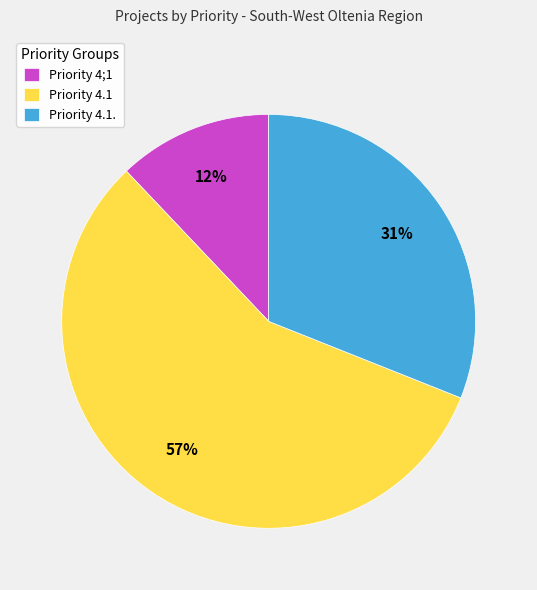

Between Priority 4.1. and Priority 4;1, which is larger?

Priority 4.1.